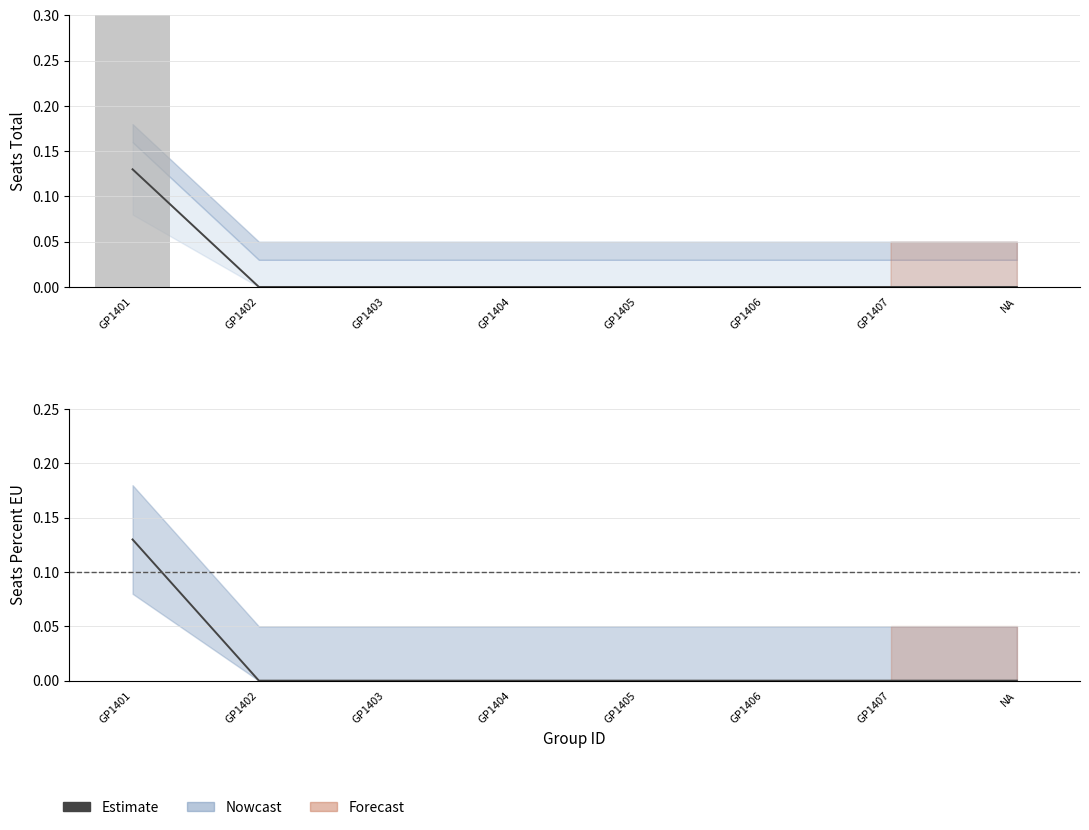

Where is the data nearest to the value 0?

GP1402